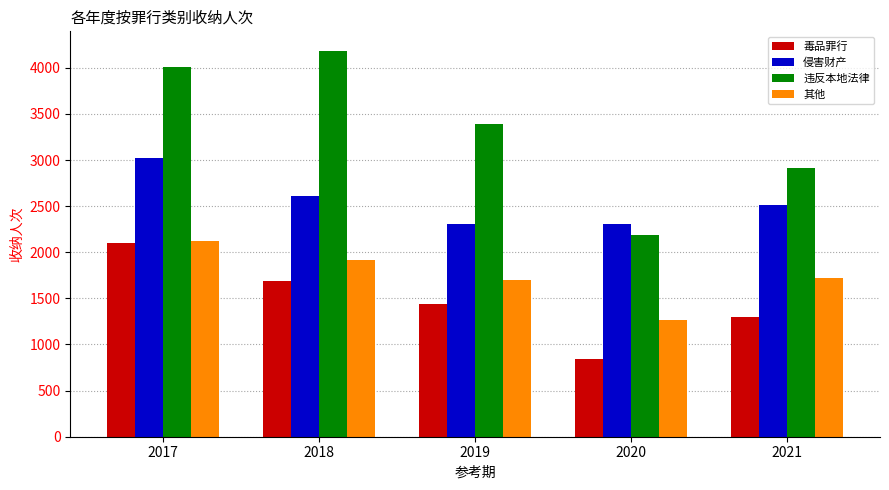

What is the average value of the 毒品罪行 series?

1472